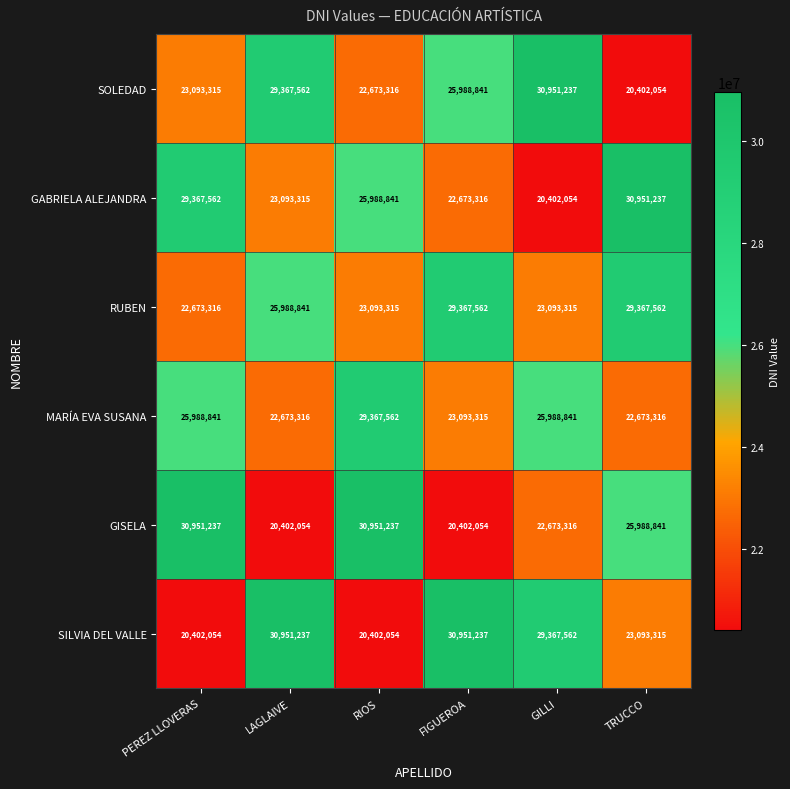

What is the difference between the maximum and second lowest values in the SOLEDAD series?

8277921